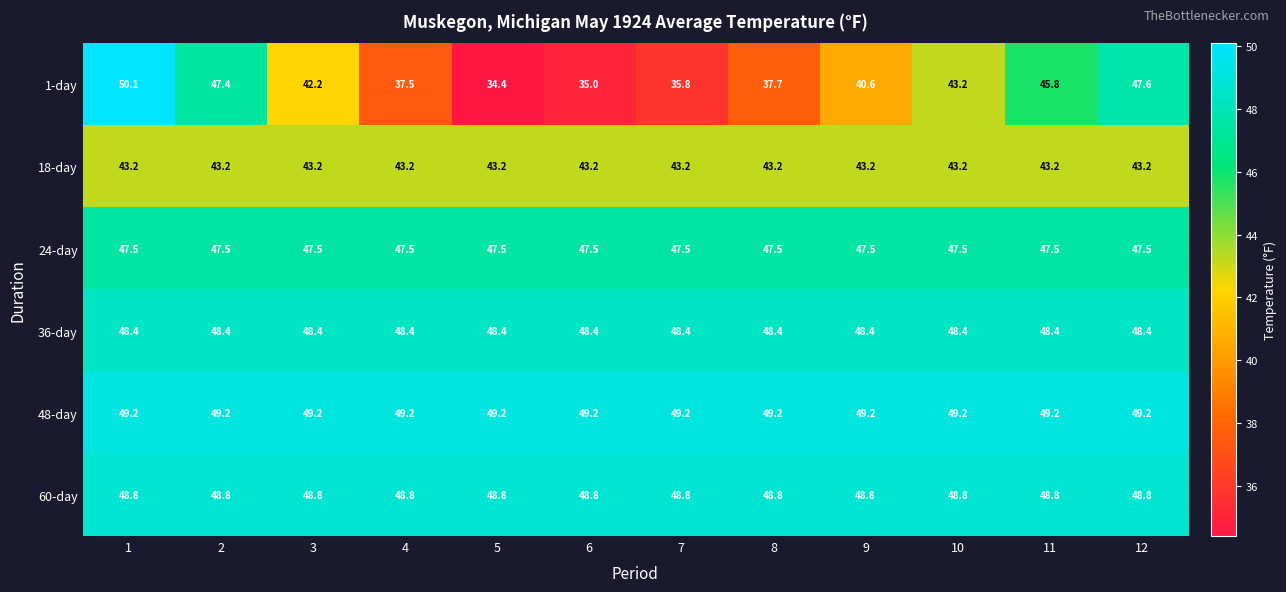

At which label is 1-day closest to 42?

3